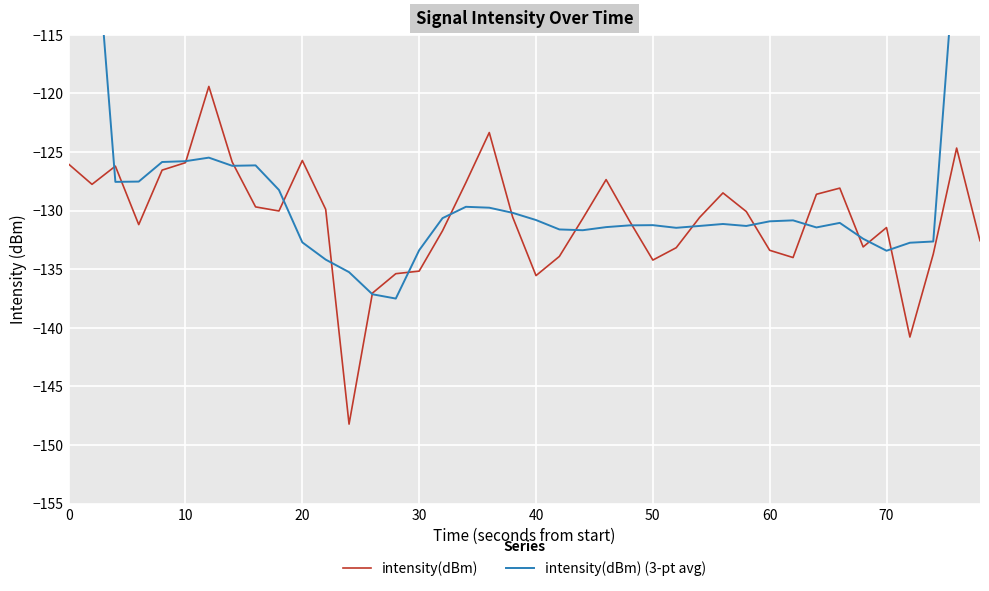

What is the lowest value of the intensity(dBm) series?

-148.2